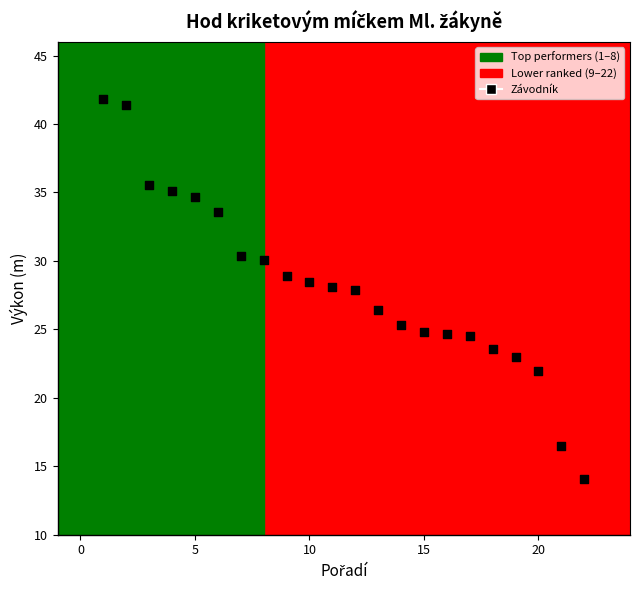

What is the range of Y values (max minus min)?

27.8